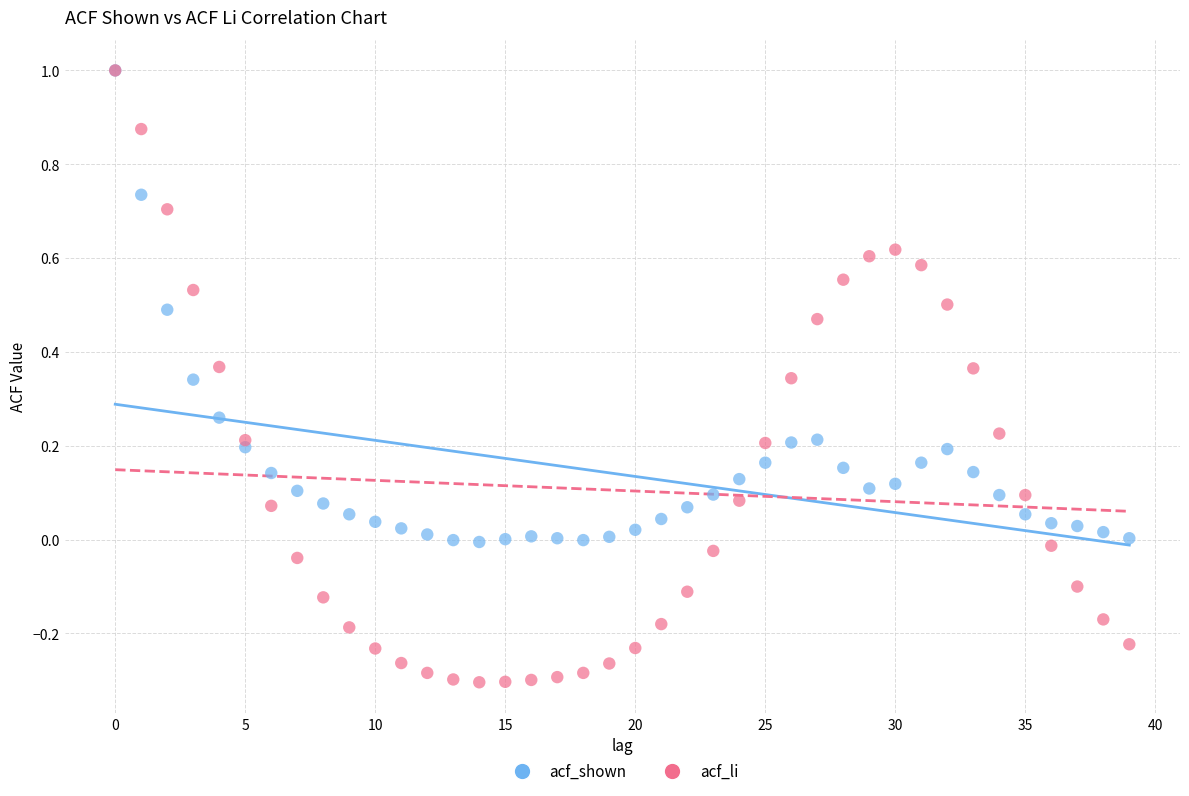

Which series reaches the minimum Y coordinate?

acf_li